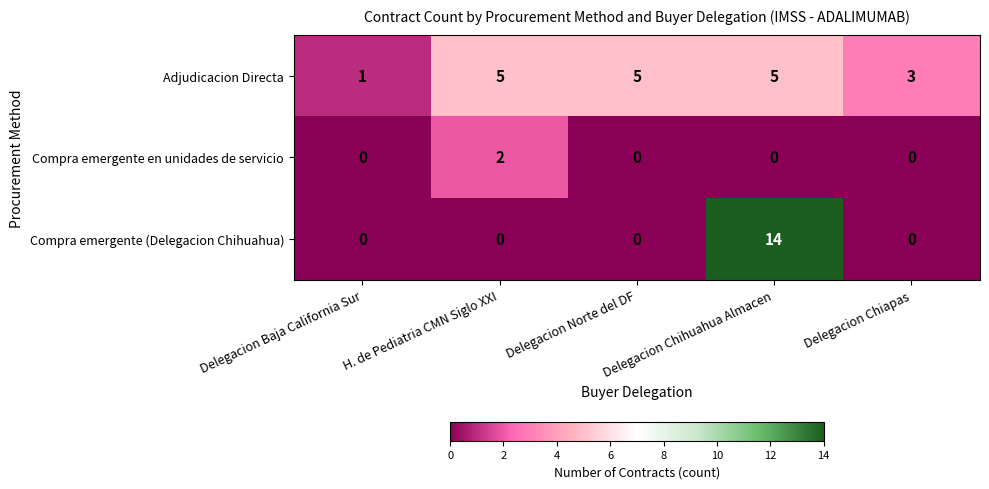

True or false: Adjudicacion Directa has a value of 1 at Delegacion Baja California Sur.

True